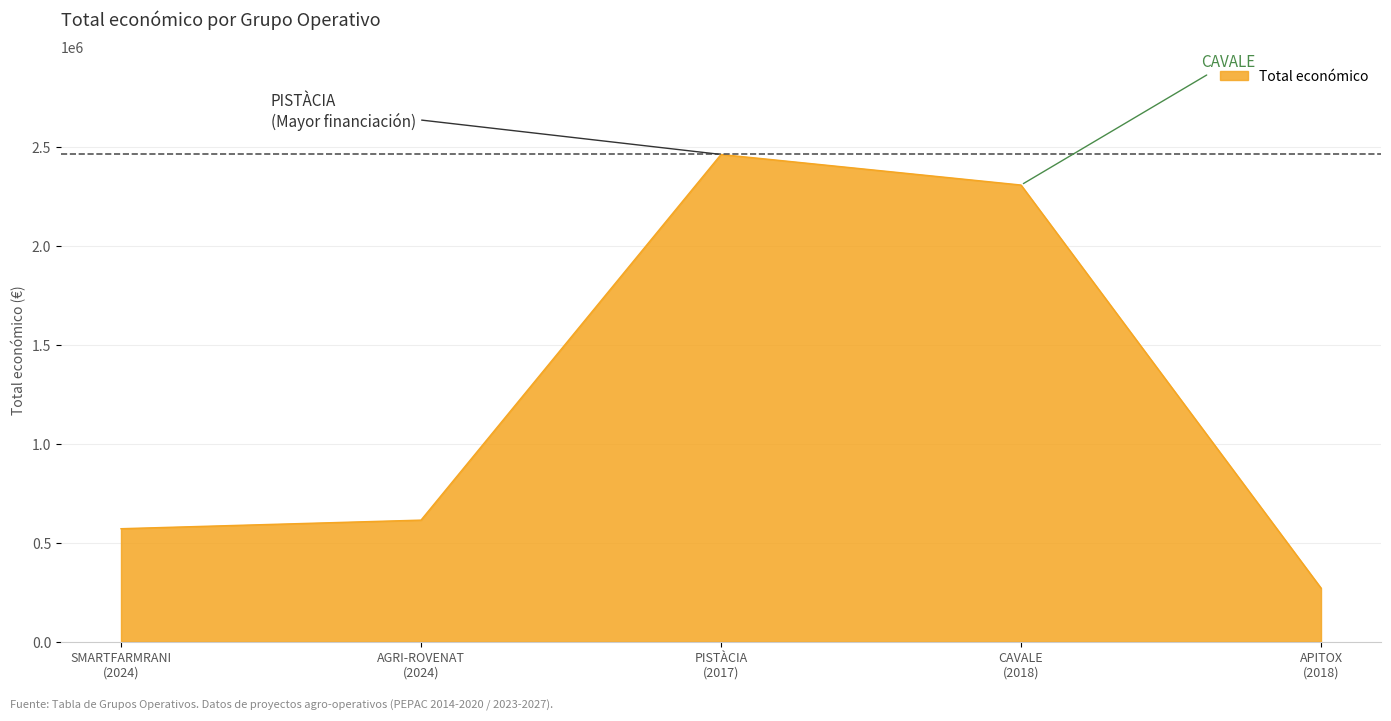

Does the chart have visible grid lines?

Yes